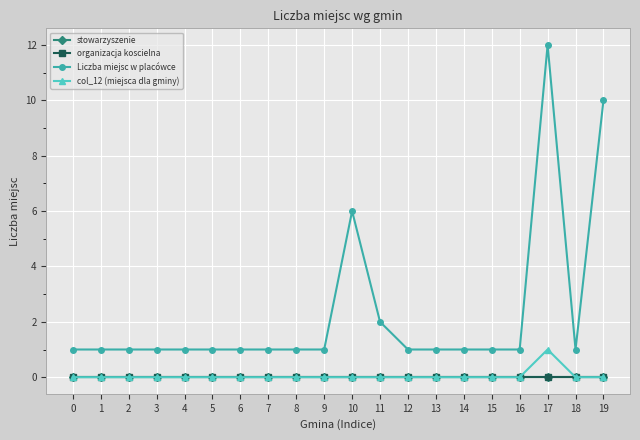

How many categories are shown in the chart?

20